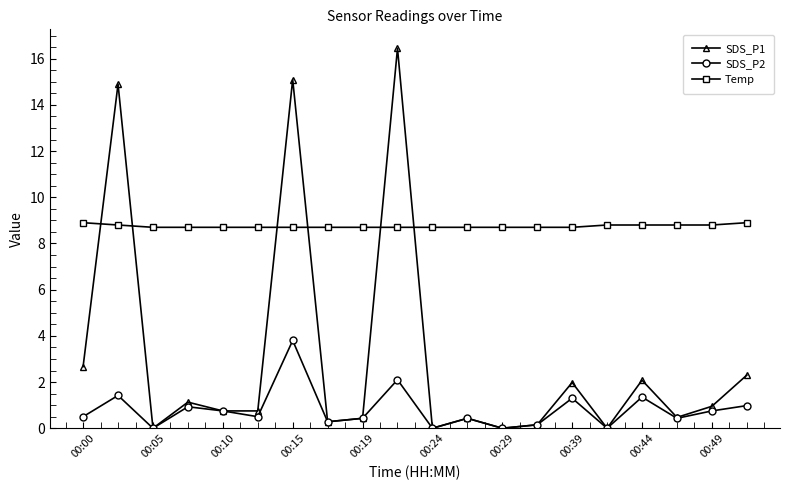

What is the maximum value for SDS_P2?

3.8